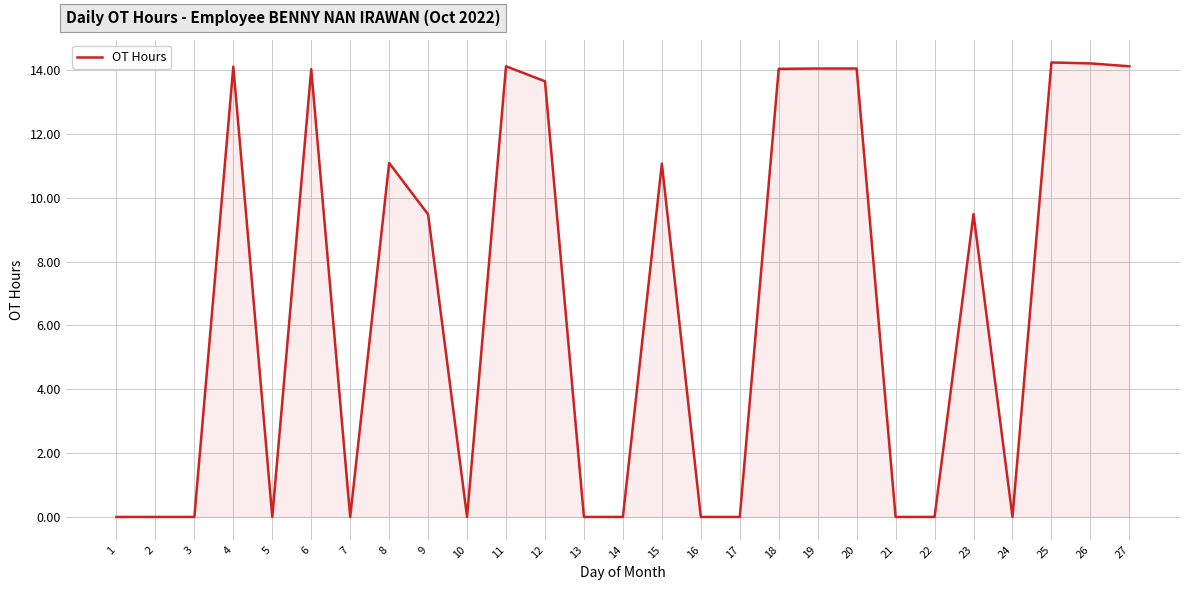

Is it true that the value at 3 is 0.0?

True